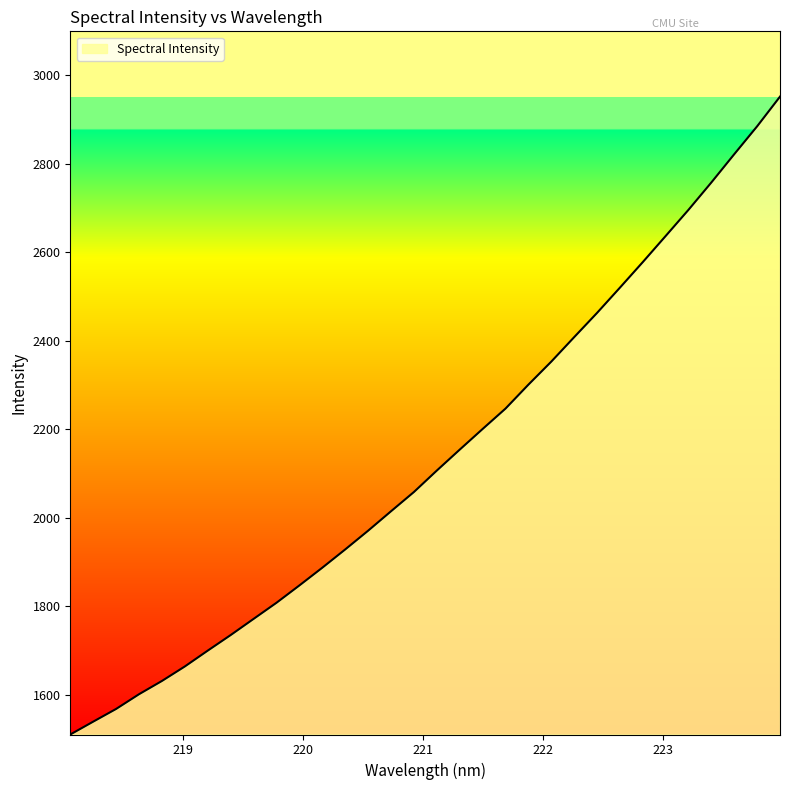

What is the greatest value displayed?

2952.0